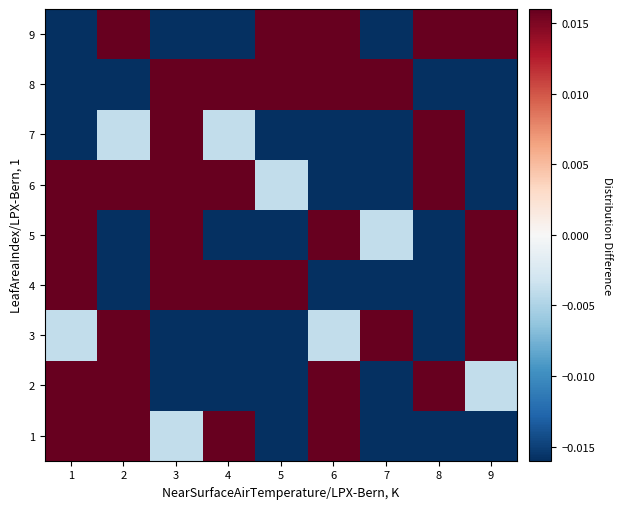

What is the total value across all series at 5?

-0.2